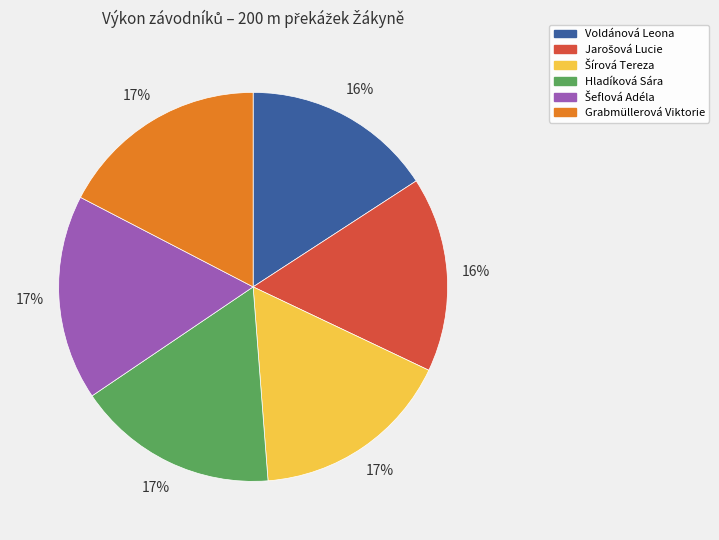

Does Voldánová Leona account for over 50% of the chart?

No